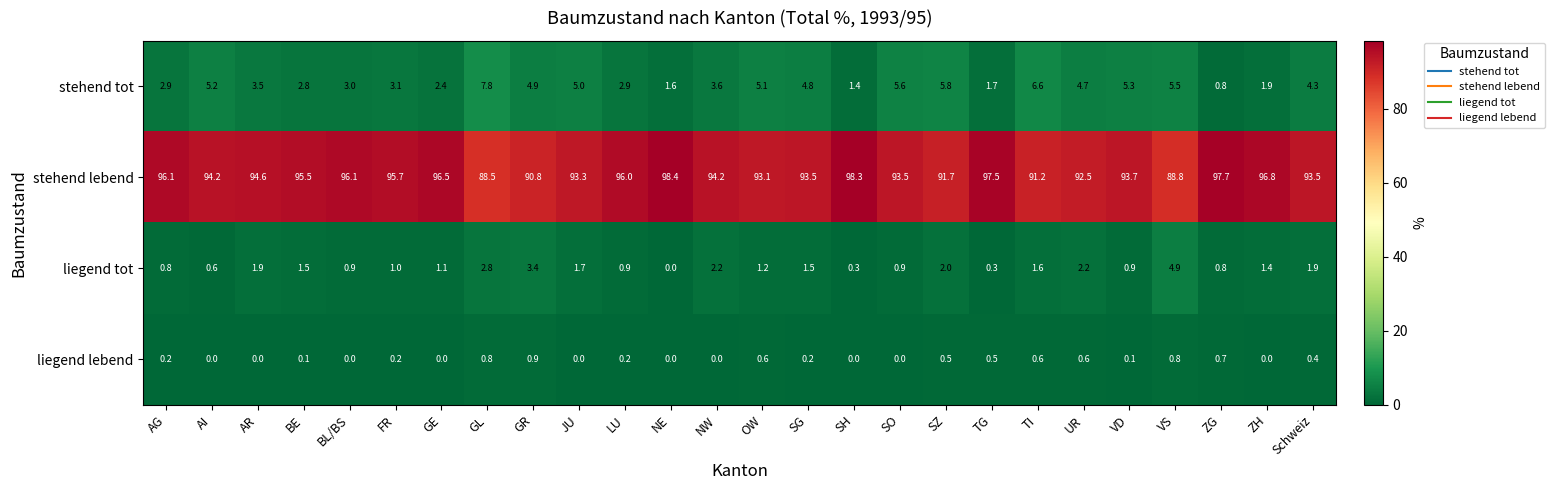

What is the average value of the liegend tot series?

1.5